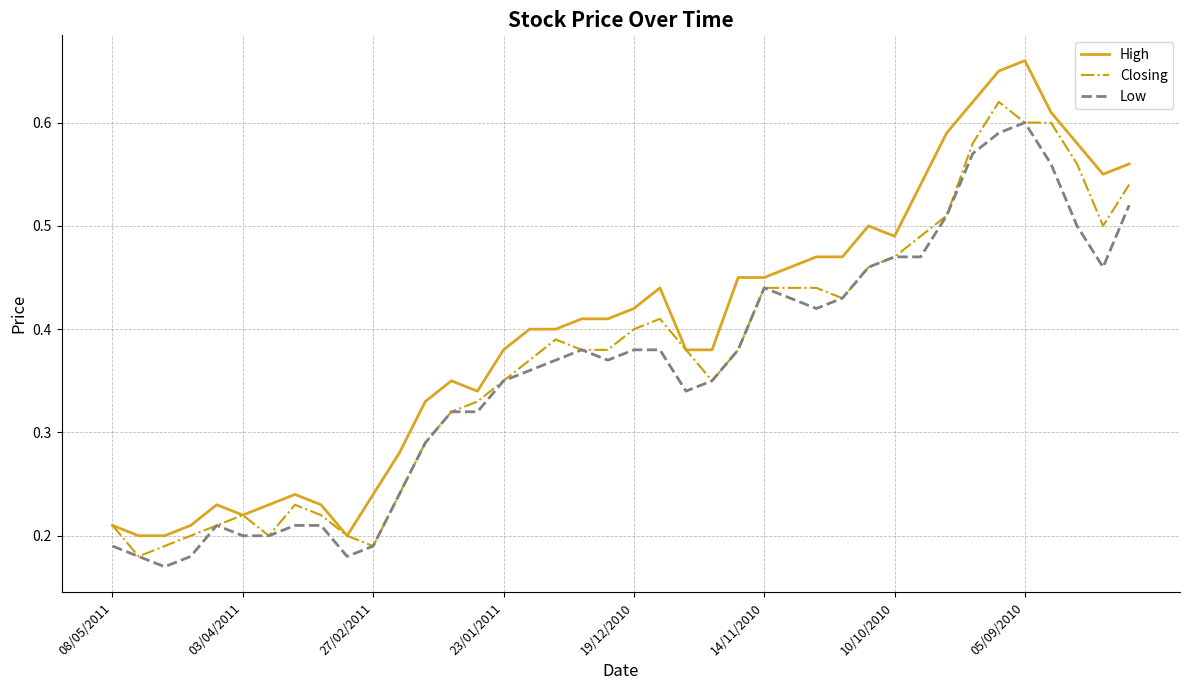

Which series has the widest spread of values?

High